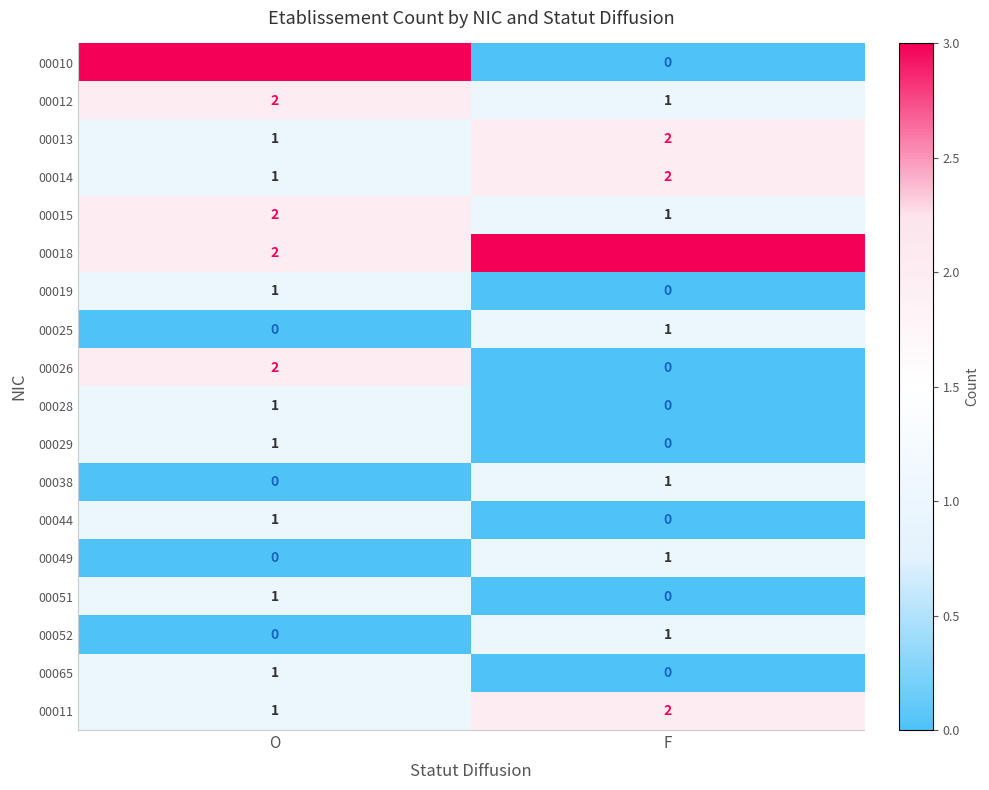

What is the total value across all series at F?

15